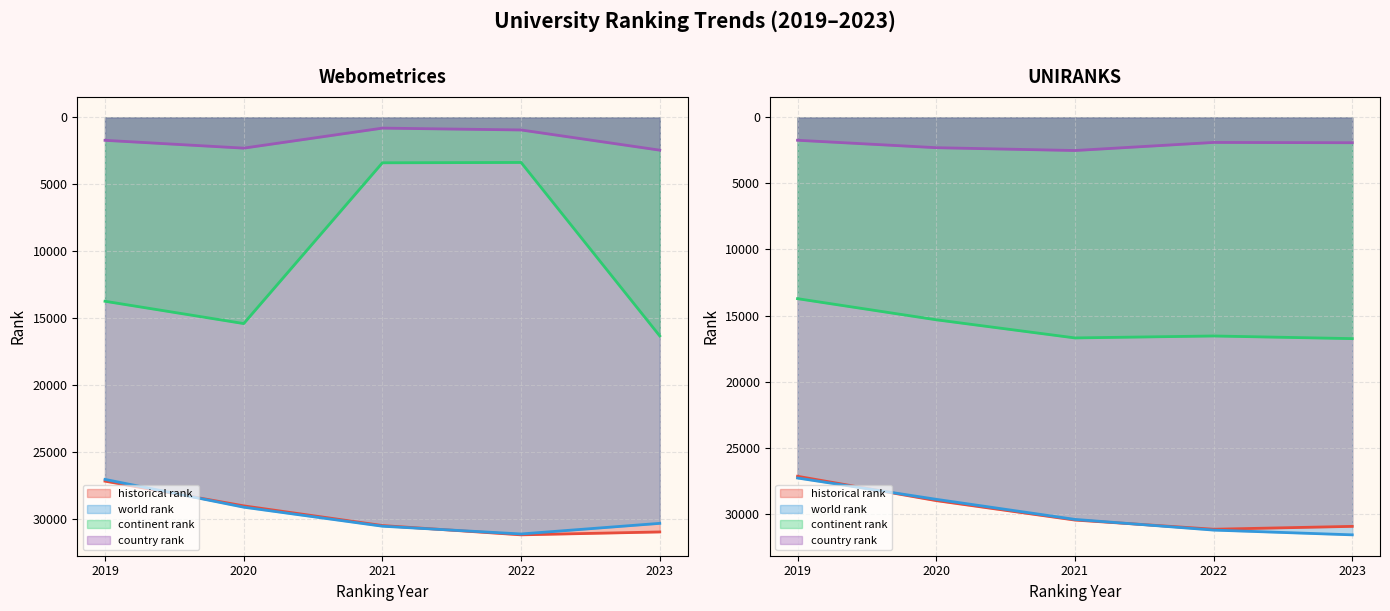

What is the maximum value for world rank?

31608.0